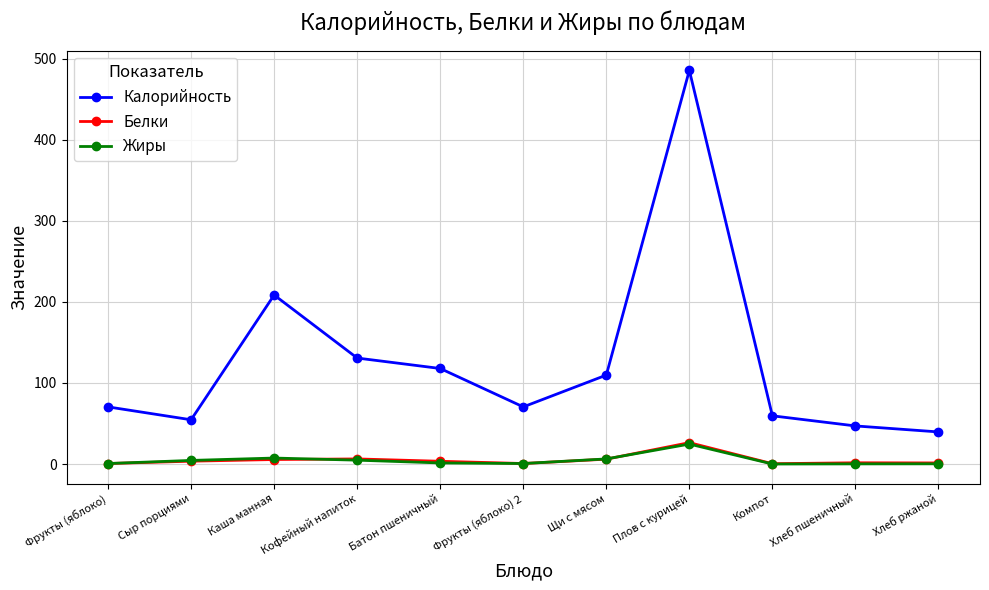

What is the label of the 11th point from the right?

Фрукты (яблоко)